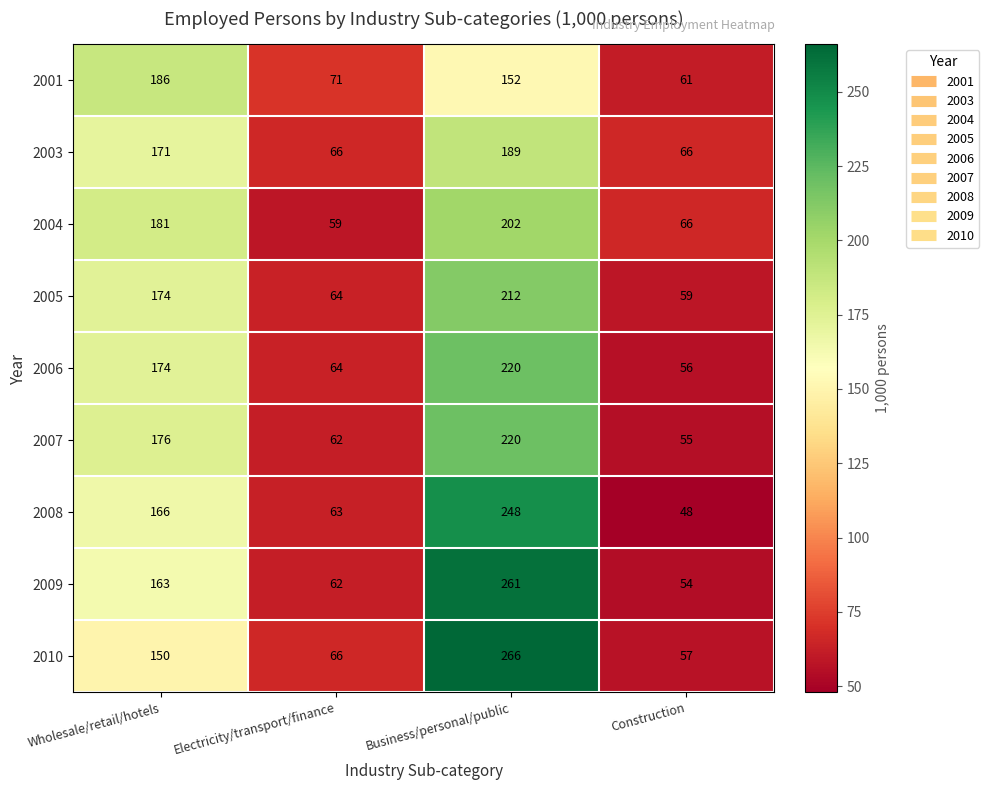

Which label corresponds to the largest value in the chart?

Business/personal/public